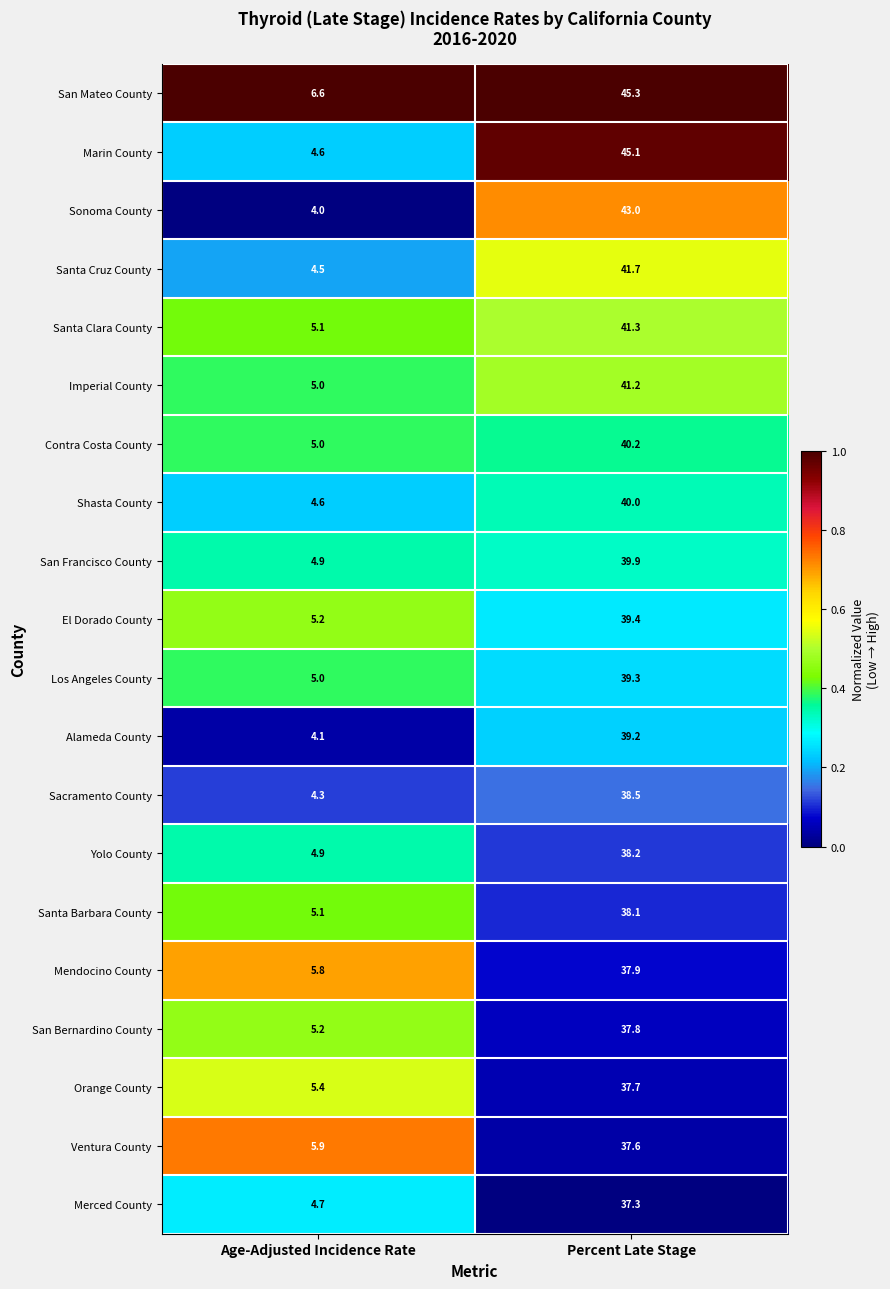

Rank the series by their maximum value, from highest to lowest.

San Mateo County, Marin County, Sonoma County, Santa Cruz County, Santa Clara County, Imperial County, Contra Costa County, Shasta County, San Francisco County, El Dorado County, Los Angeles County, Alameda County, Sacramento County, Yolo County, Santa Barbara County, Mendocino County, San Bernardino County, Orange County, Ventura County, Merced County